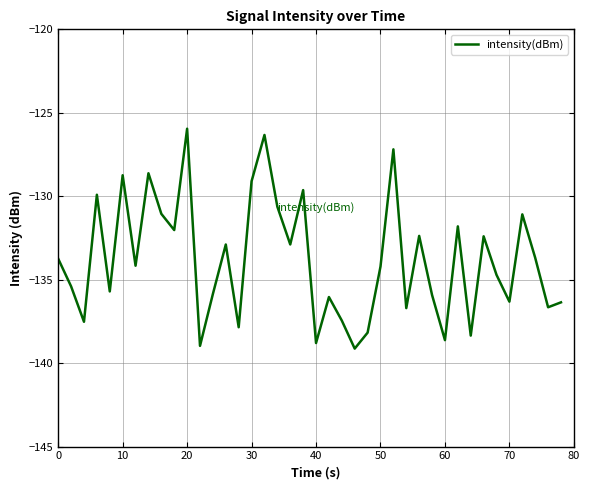

What is the greatest value displayed?

-126.0